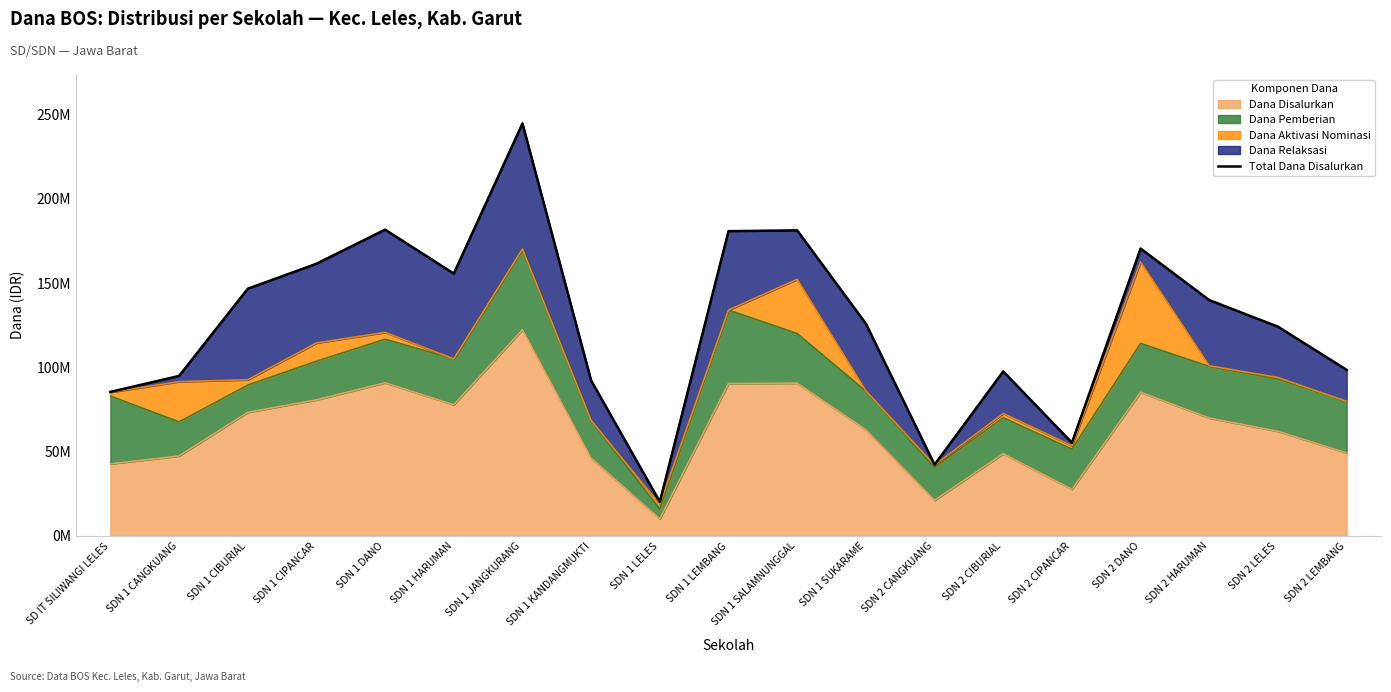

What is the sum of the values at SDN 2 CANGKUANG and SDN 1 SALAMNUNGGAL?

223650000